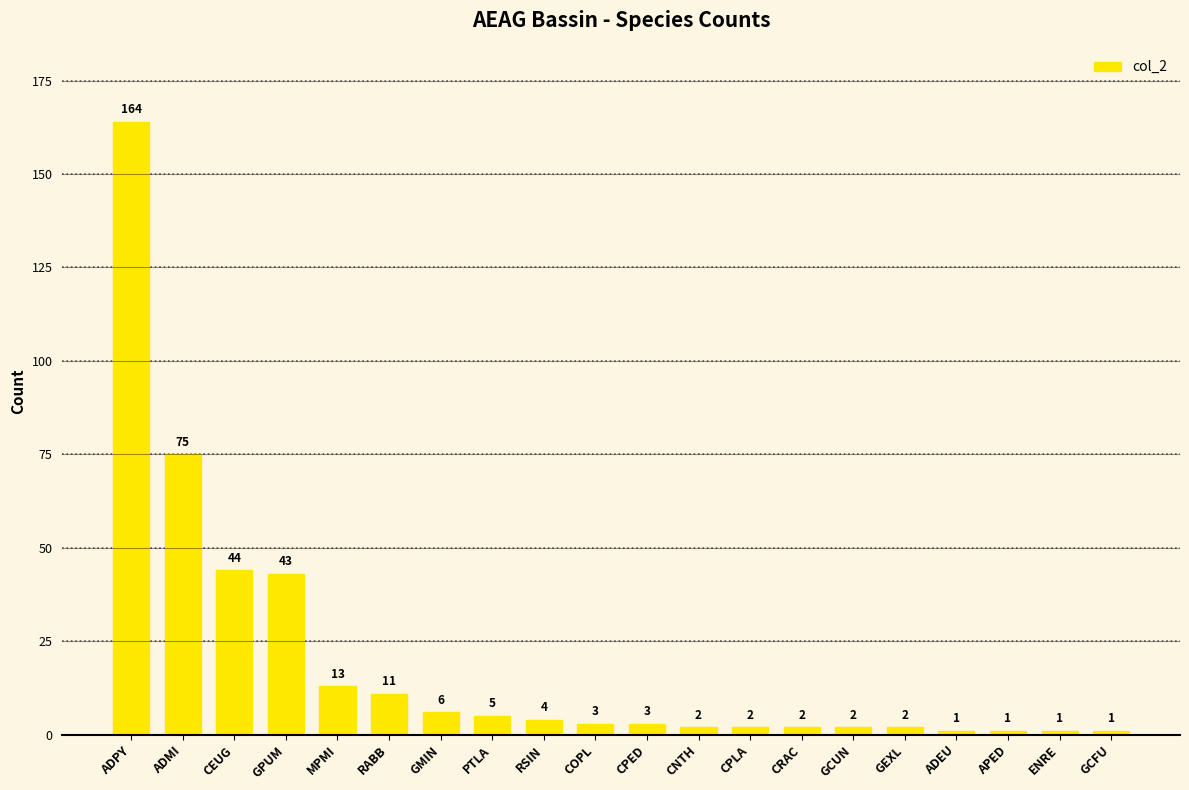

What is the difference between the values at GCFU and CPLA?

1